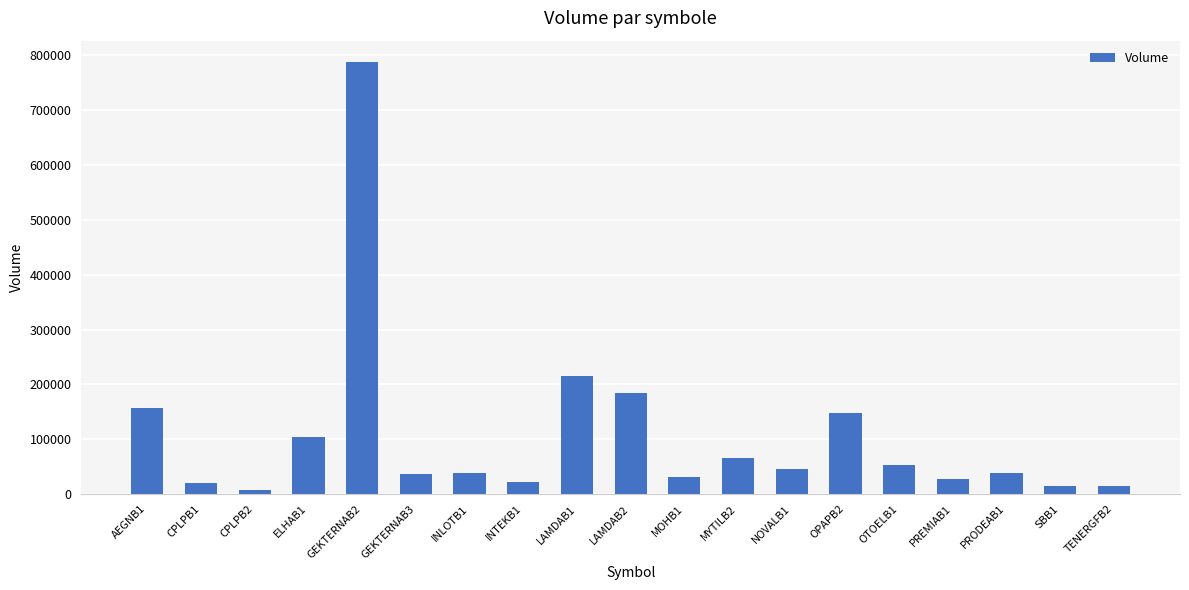

What is the greatest value displayed?

787000